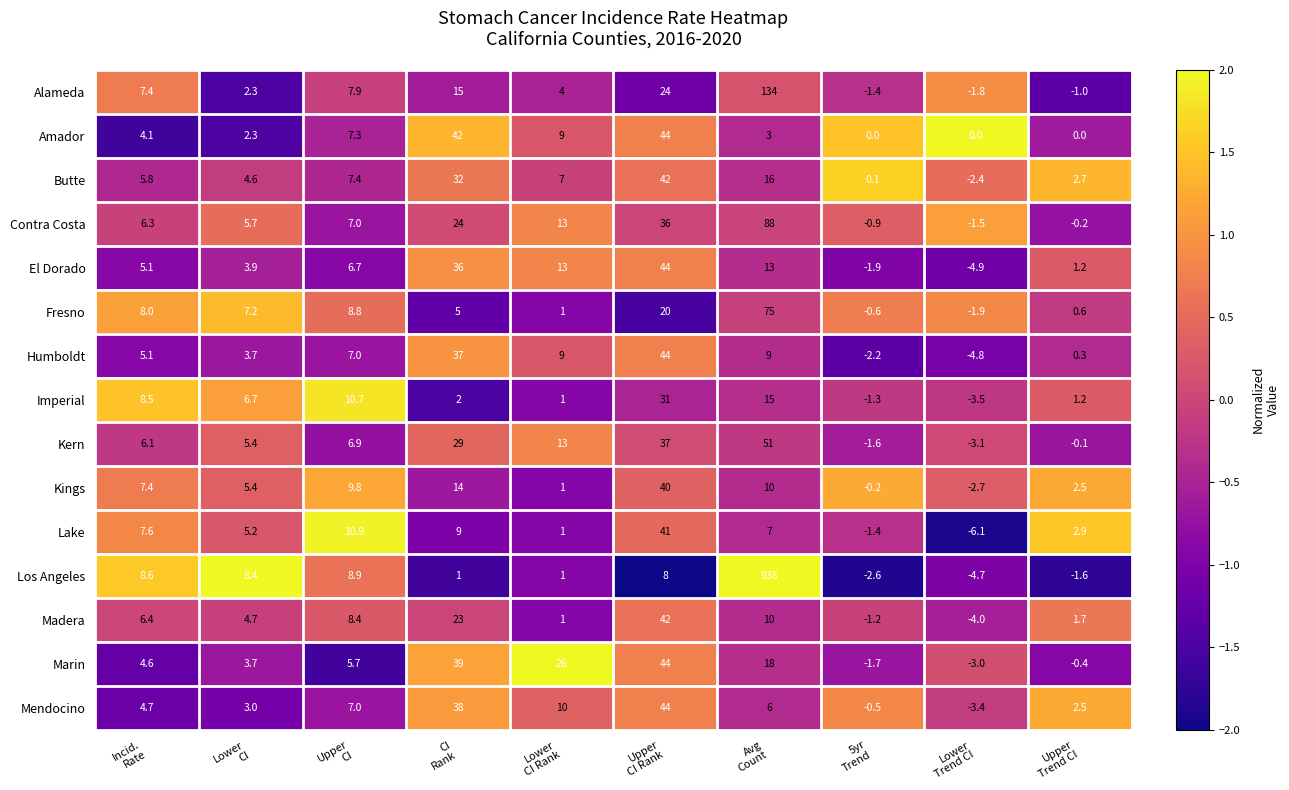

Which series has the largest range (max minus min)?

Los Angeles